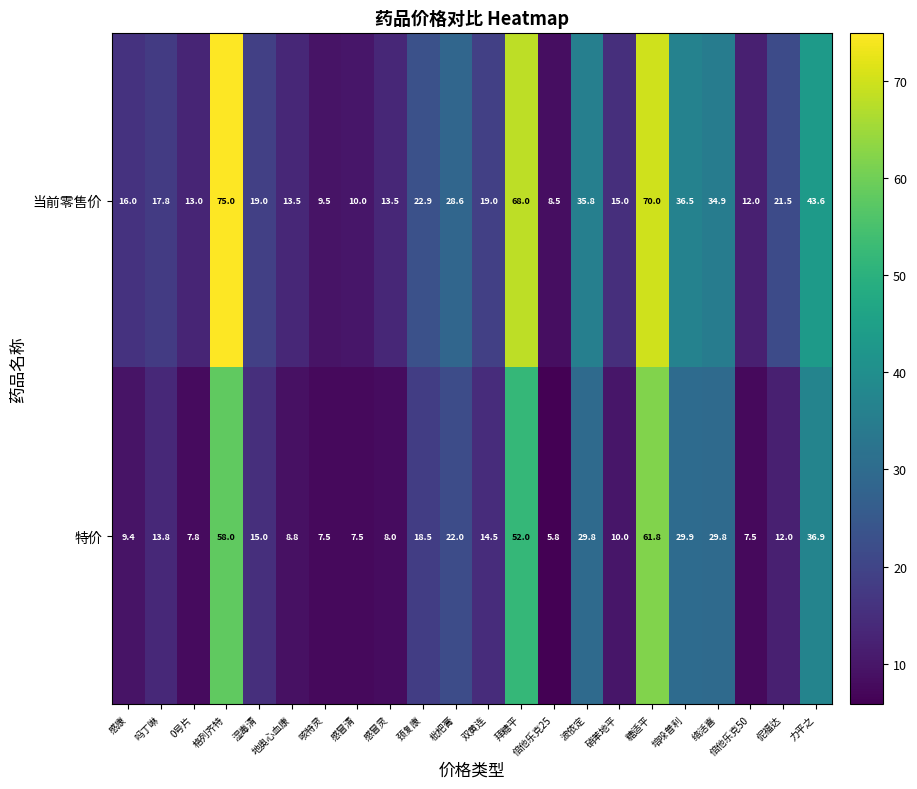

Which series has the largest total across all categories?

当前零售价